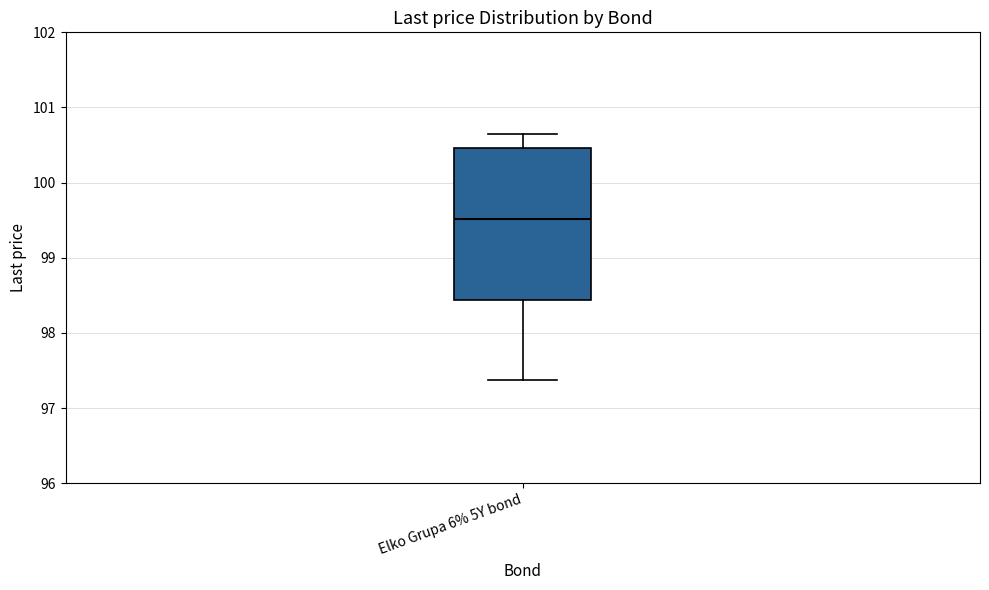

Read this box plot against the y-axis: the position of the median line, the range covered by the box, and the ends of both whiskers. The values are not printed on the chart, so give them approximately, as read against the axis.

median 99.5, box 98.4 to 100.5, whiskers 97.4 to 100.7